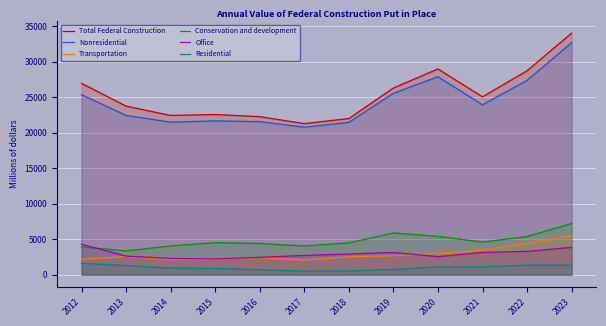

Reading left to right, what are all the values shown in this chart?

Total Federal Construction: 26933	23727	22416	22548	22242	21267	21979	26277	28958	25037	28701	33998
Nonresidential: 25333	22428	21476	21653	21544	20760	21442	25532	27865	23914	27349	32649
Transportation: 2182	2559	2135	2177	2400	2056	2528	2667	3025	3455	4382	5483
Conservation and development: 3927	3357	4058	4510	4406	4050	4487	5882	5407	4600	5382	7205
Office: 4297	2627	2293	2225	2456	2719	2922	3136	2547	3143	3288	3847
Residential: 1600	1299	940	895	698	507	537	745	1094	1123	1352	1349